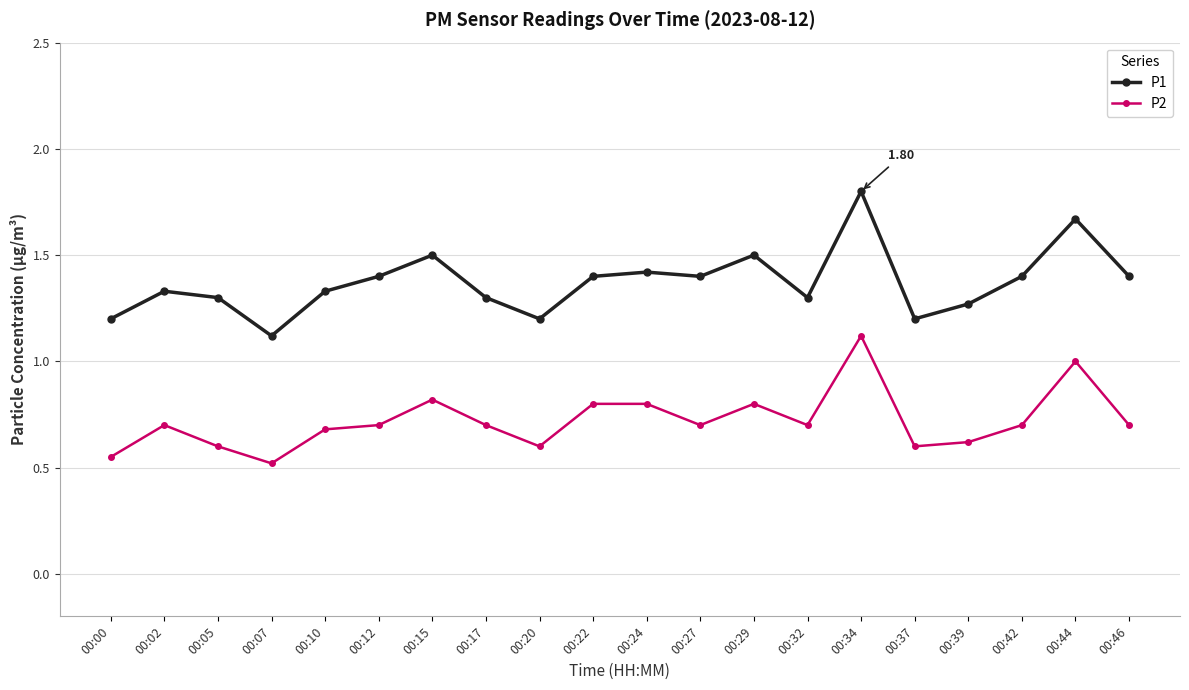

Is this an area chart (filled region under the line)?

No